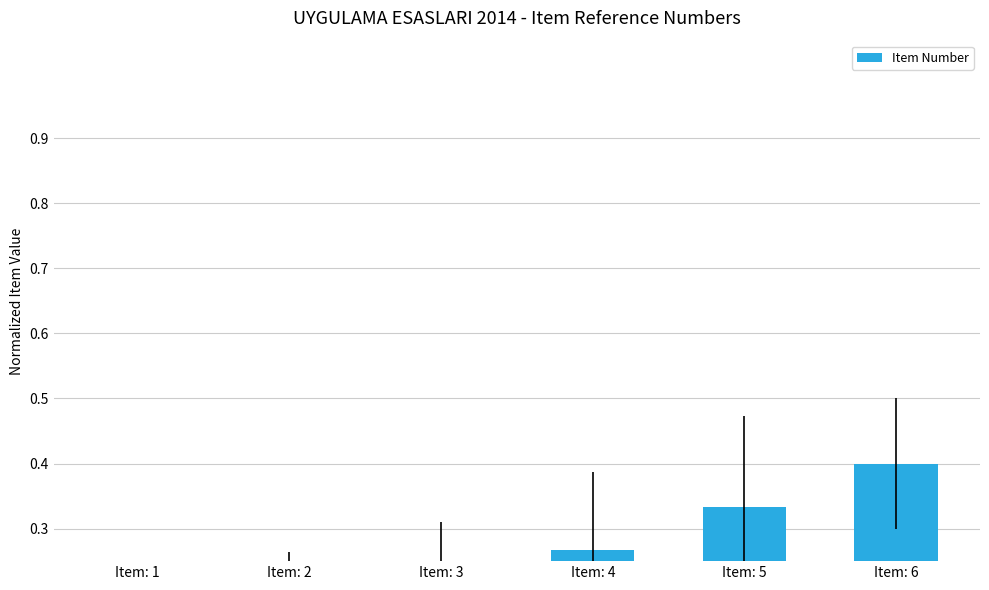

What is the difference between the maximum and minimum values?

0.3